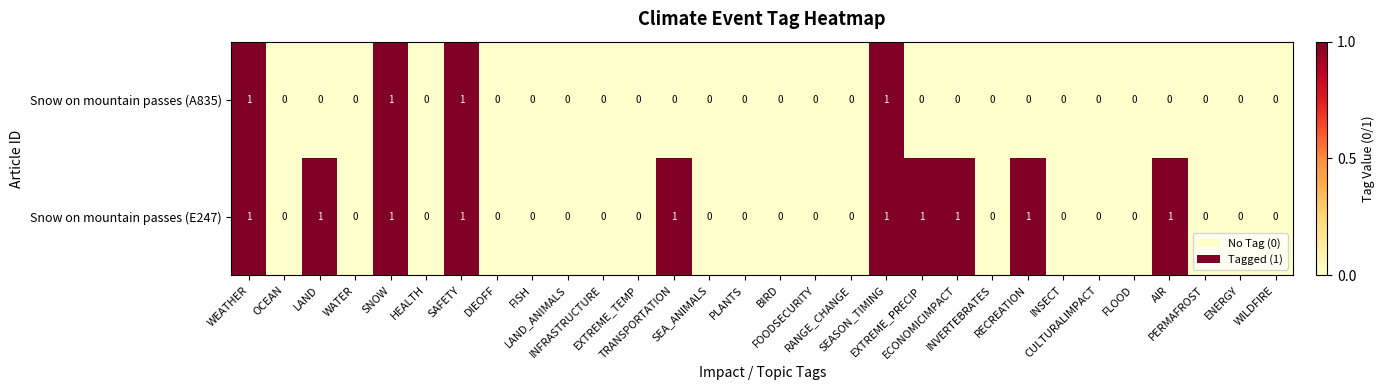

Count the number of categories in the chart.

30